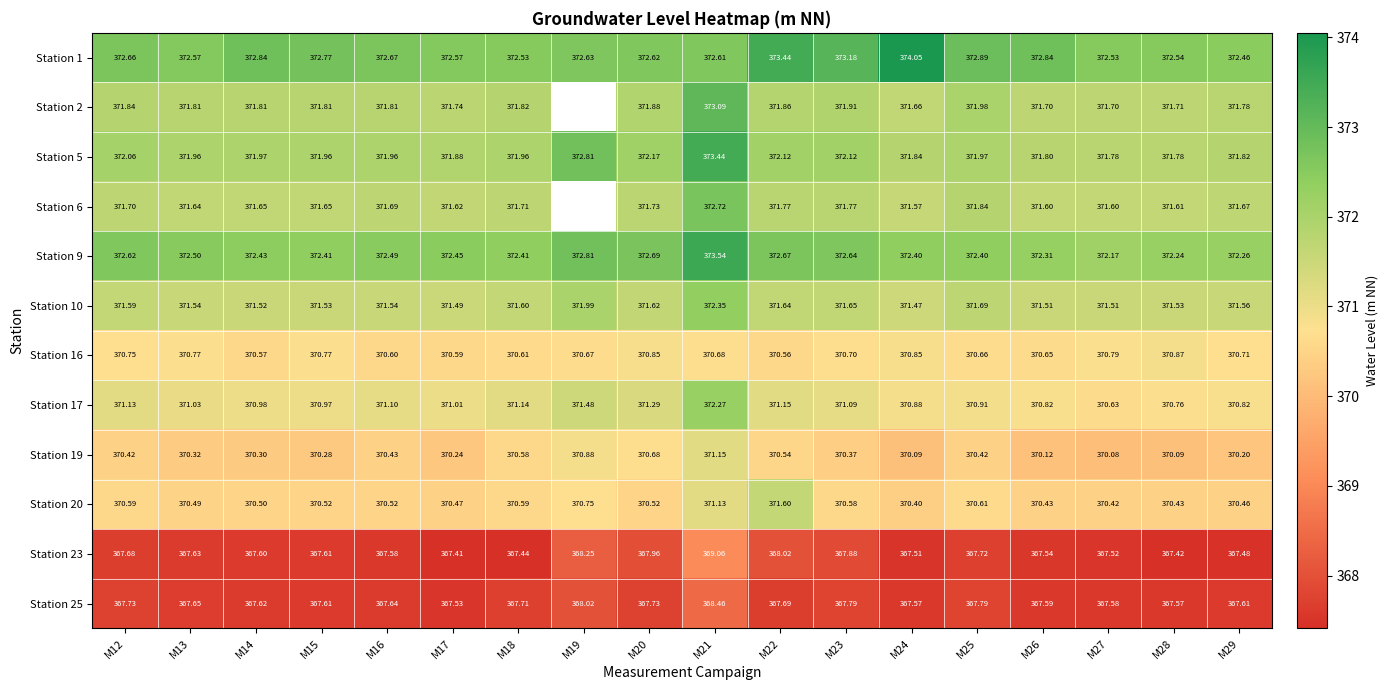

At which category is the sum across all series the highest?

M21